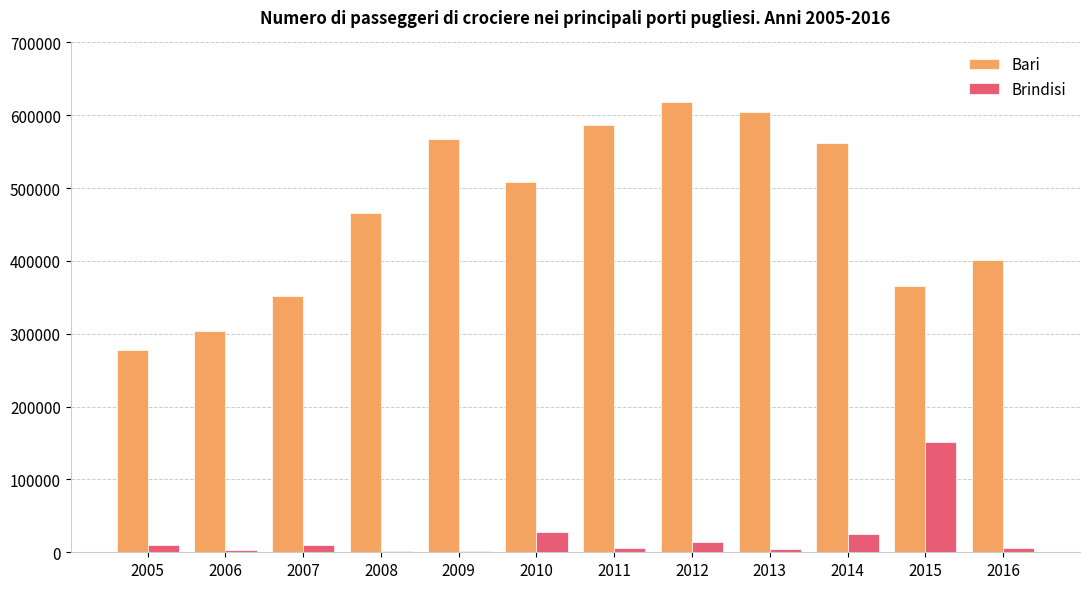

Is the value of Bari at 2005 greater than the value of Brindisi at 2007?

Yes